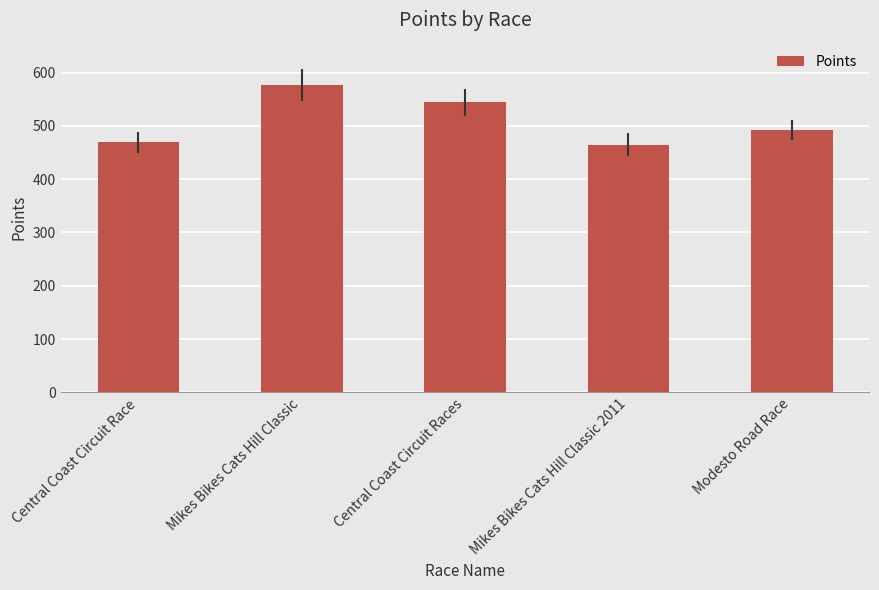

How many data points does each series have?

5